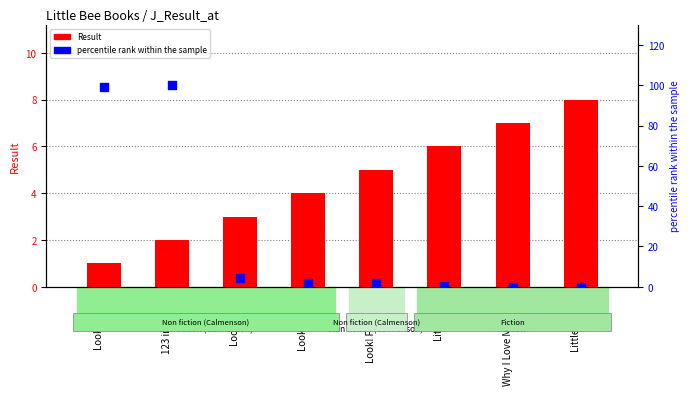

Which series contains the highest Y value?

percentile rank within the sample